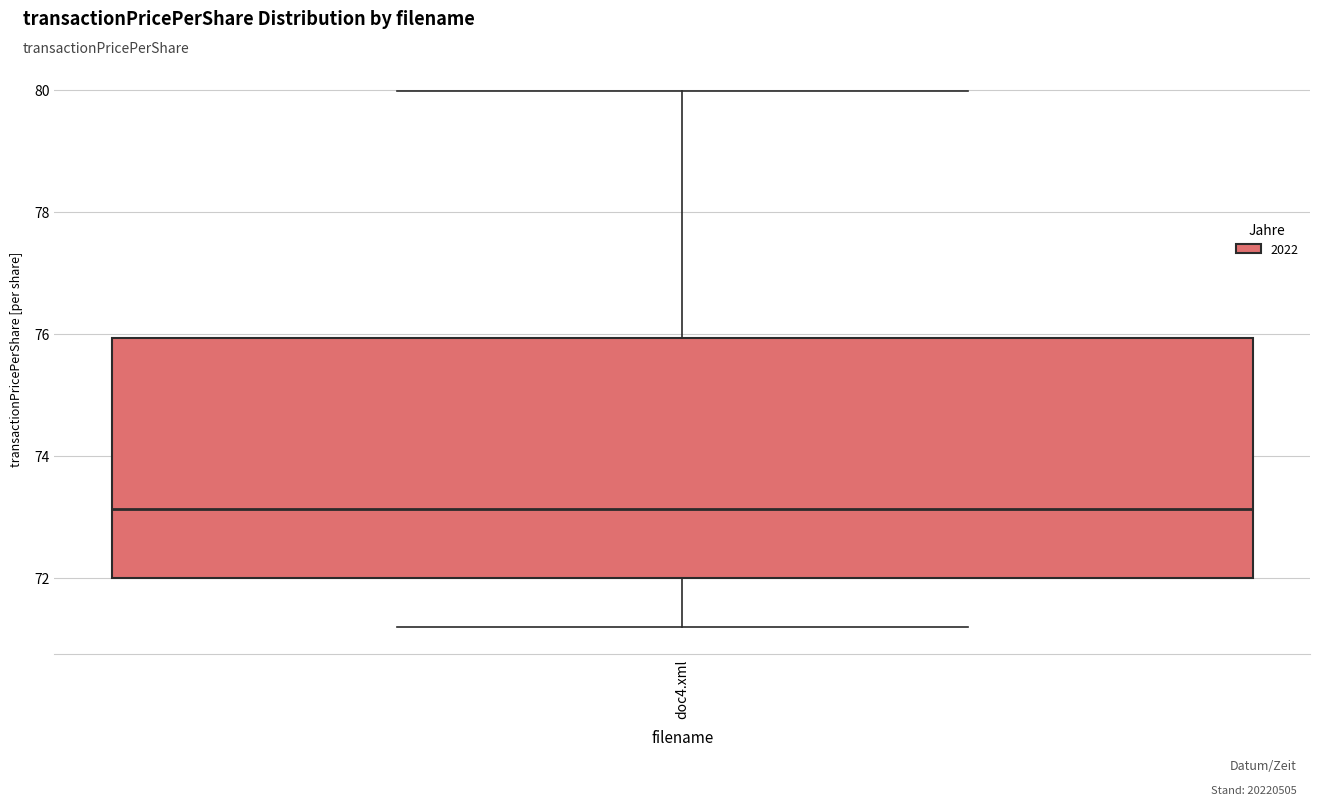

Transcribe this box plot: give where the median line is, the range the box spans, and where the two whiskers end, as read against the y-axis. The values are not printed on the chart, so give them approximately, as read against the axis.

median 73.2, box 72.0 to 76.0, whiskers 71.2 to 80.0